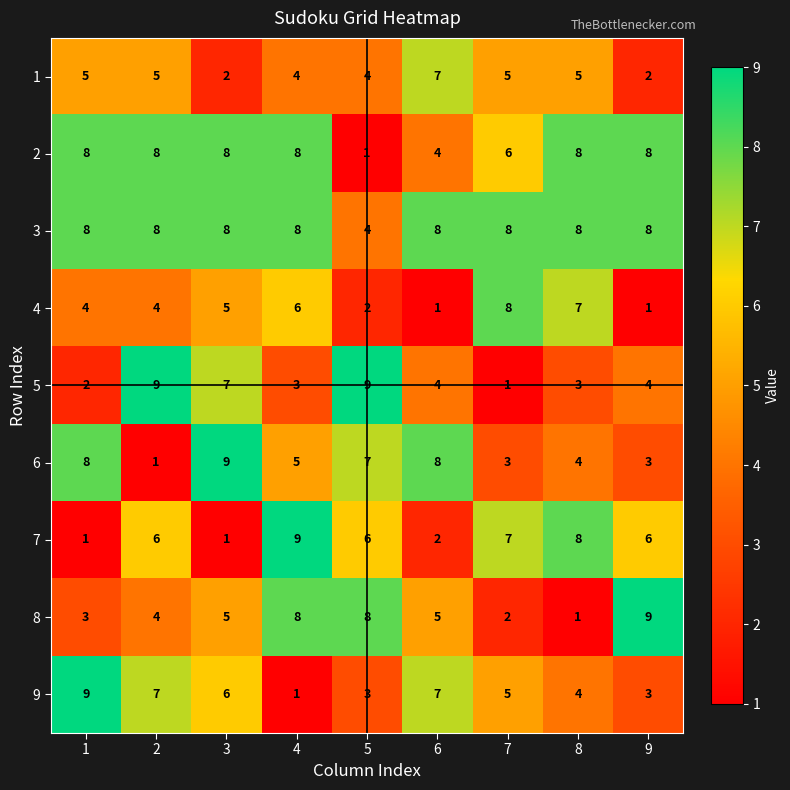

What is the difference between the 5 values at 5 and 7?

8